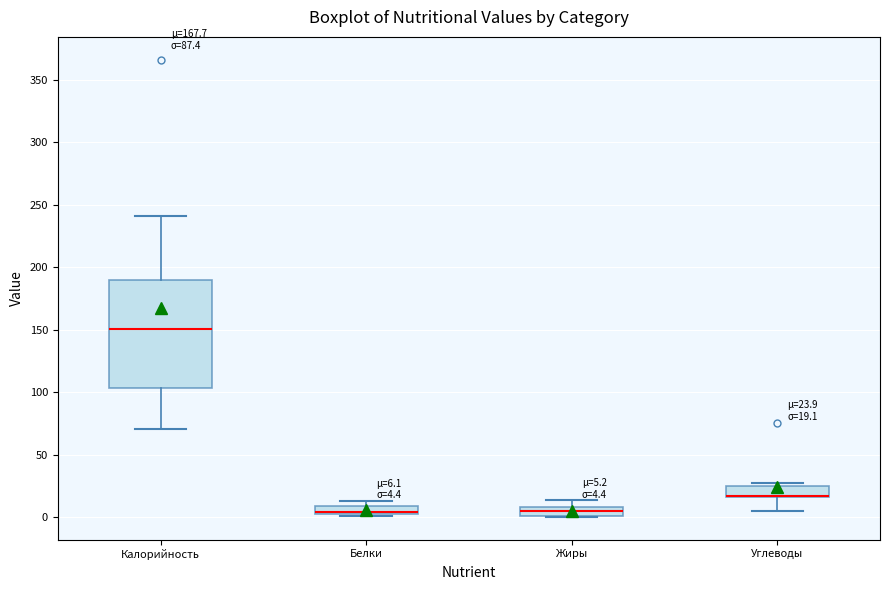

Which box is the tallest, from its lower edge to its upper edge?

Калорийность